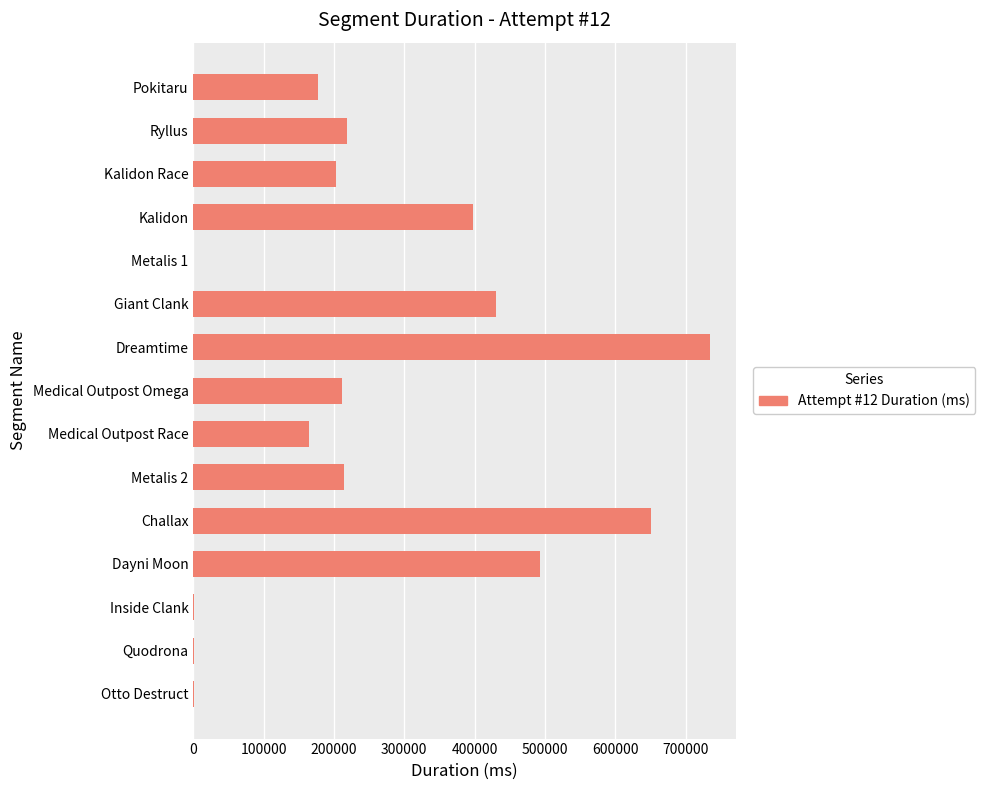

What is the change in value from Pokitaru to Metalis 2?

+36349